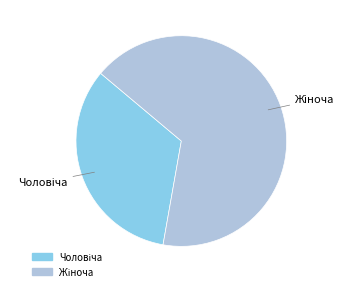

Does any single category account for the majority?

Yes